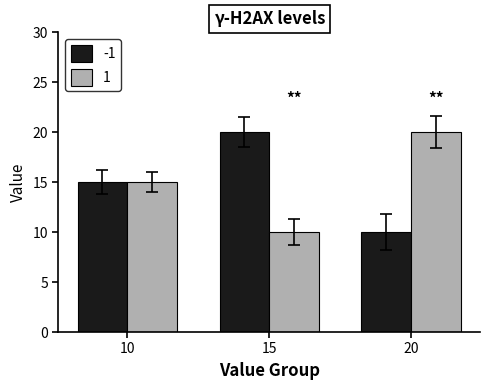

What is the minimum value shown in the chart?

10